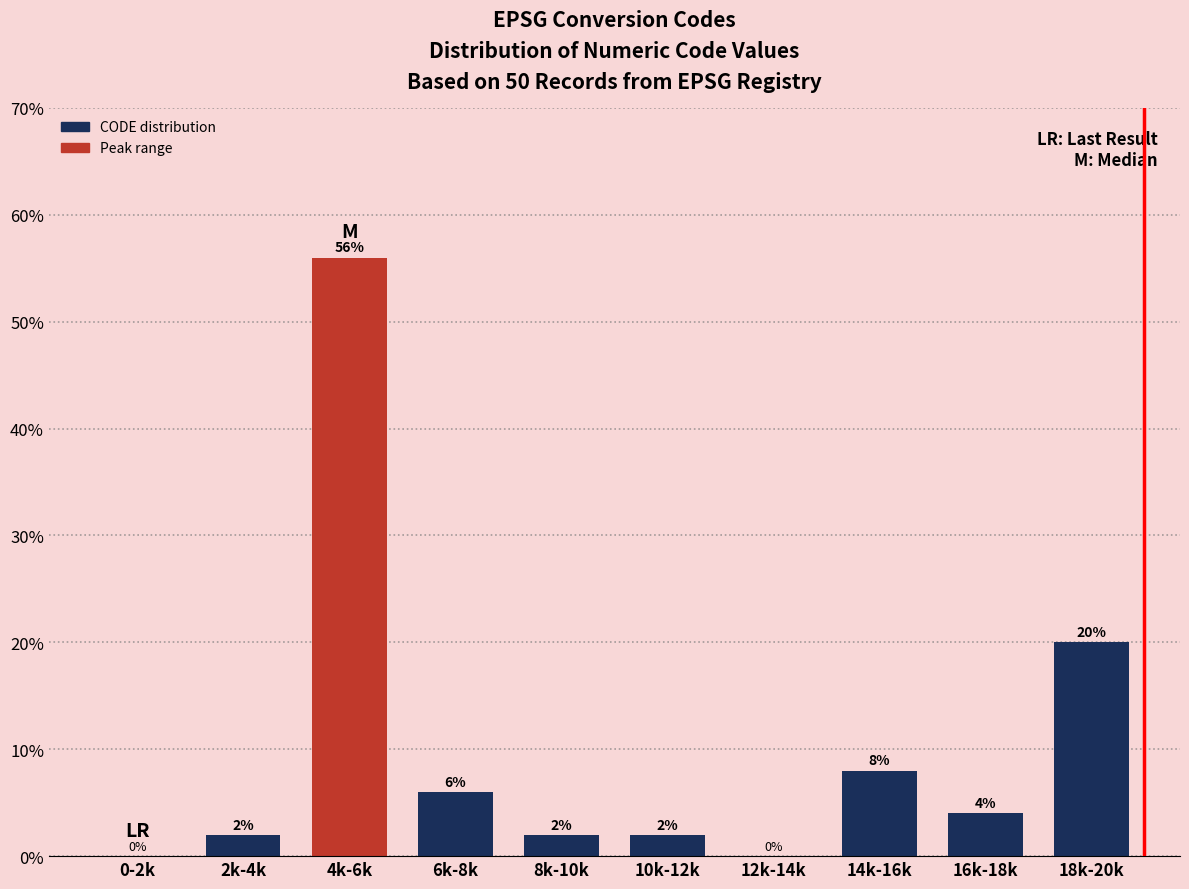

Reading right to left, transcribe all the data shown in this chart.

18k-20k=20.0	16k-18k=4.0	14k-16k=8.0	12k-14k=0.0	10k-12k=2.0	8k-10k=2.0	6k-8k=6.0	4k-6k=56.0	2k-4k=2.0	0-2k=0.0